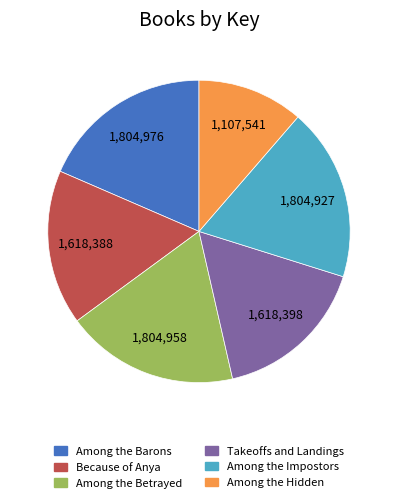

How many slices are in this pie chart?

6